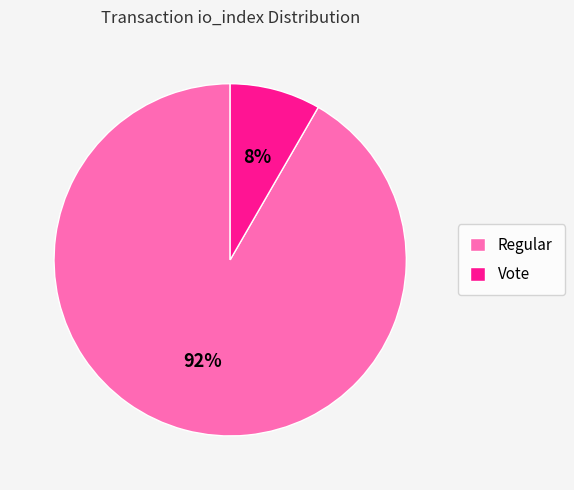

Does any single category account for the majority?

Yes